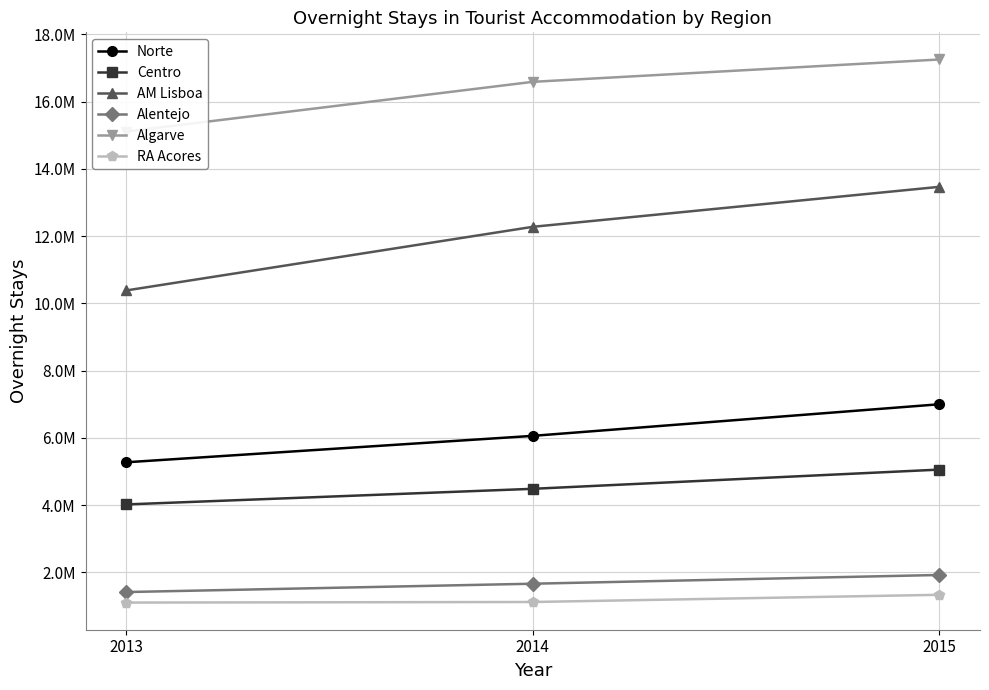

True or false: Centro has a value of 7174885 at 2014.

False